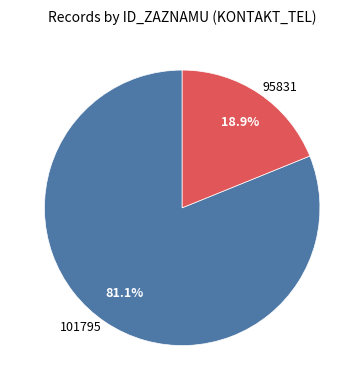

Count the number of slices in the pie.

2